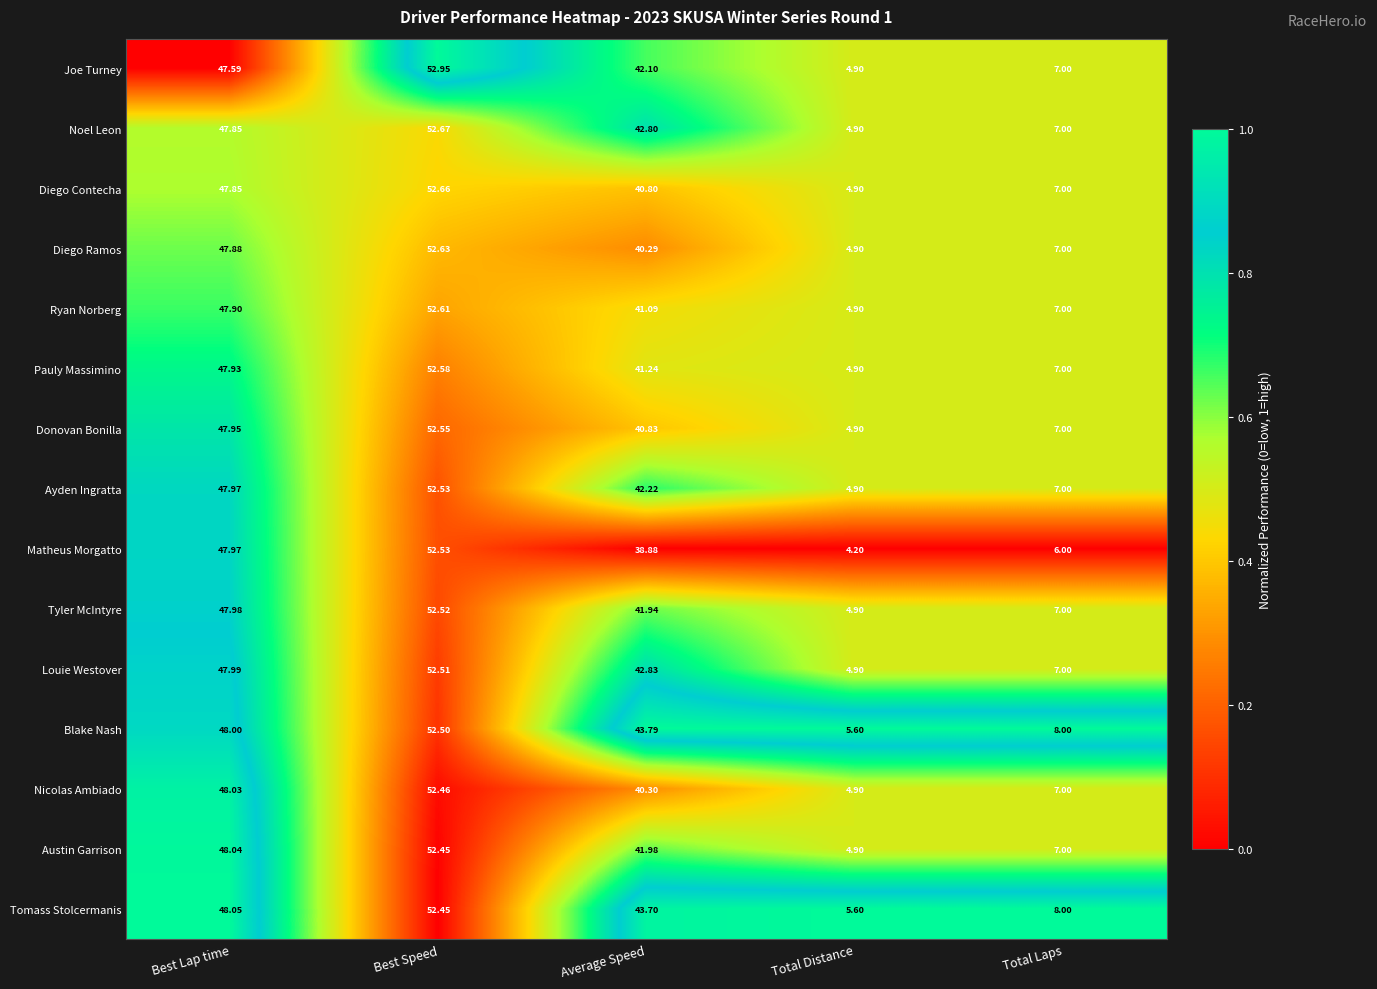

How many distinct data groups are displayed?

15